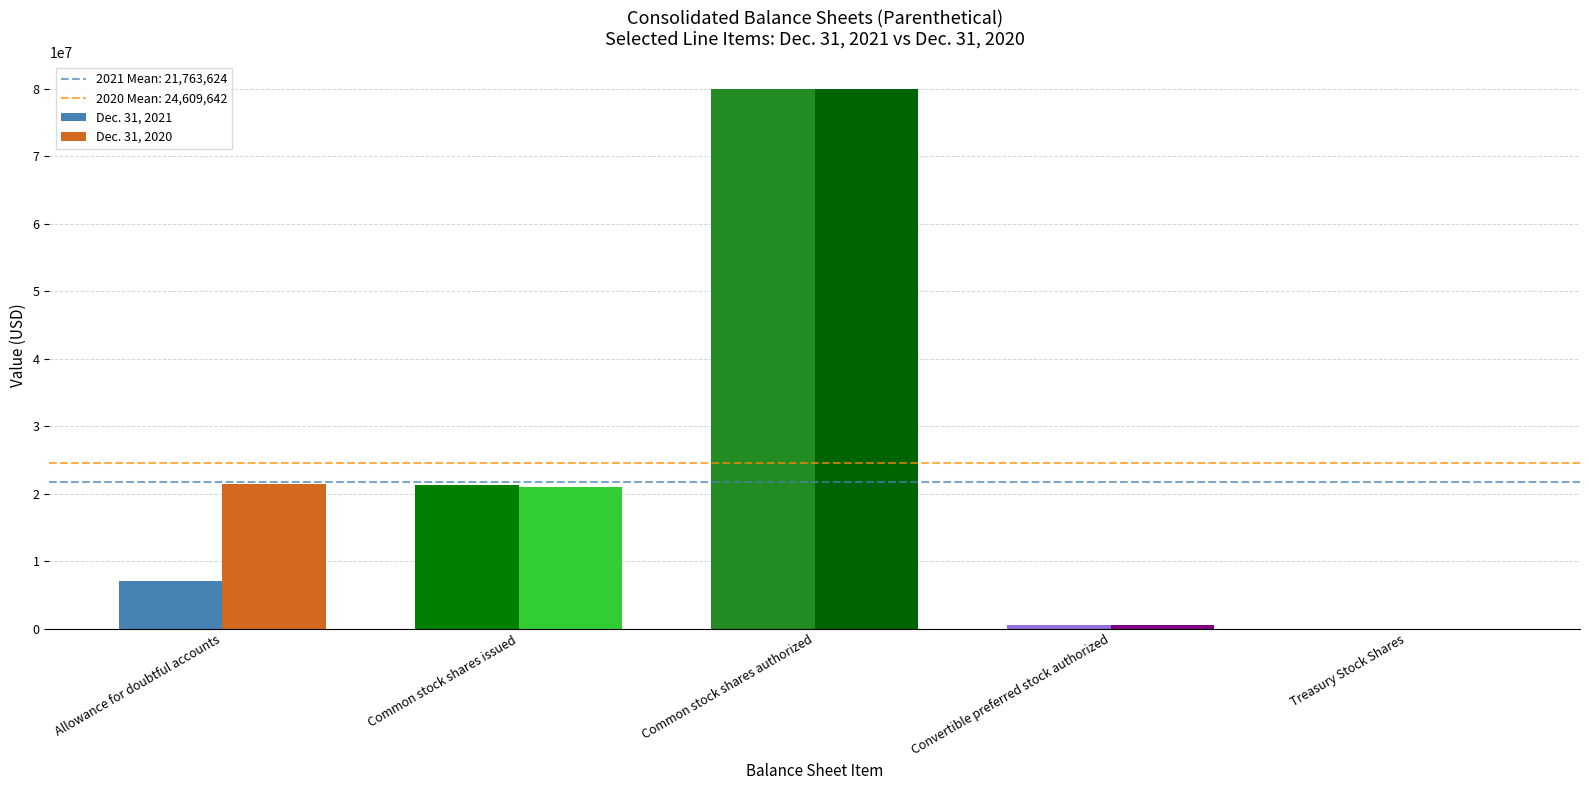

Which series has the largest total across all categories?

Dec. 31, 2020